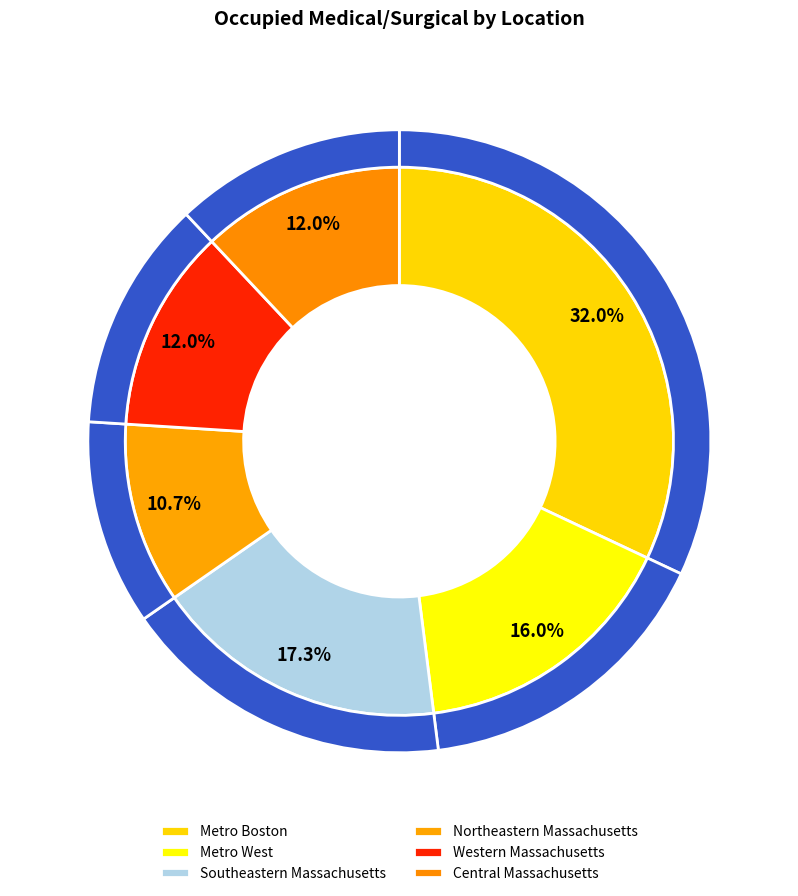

To the nearest percent, what is the difference between the Western Massachusetts and Metro West slice percentages?

4%